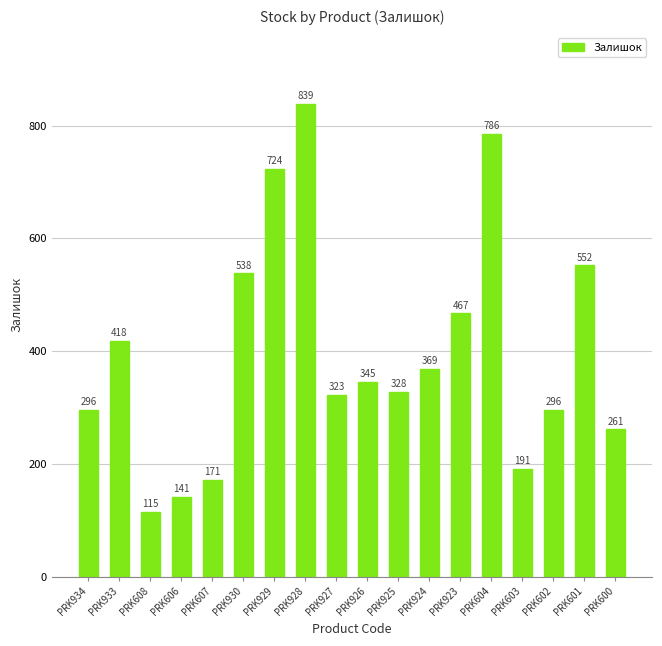

What is the sum of the values at PRK600 and PRK603?

452